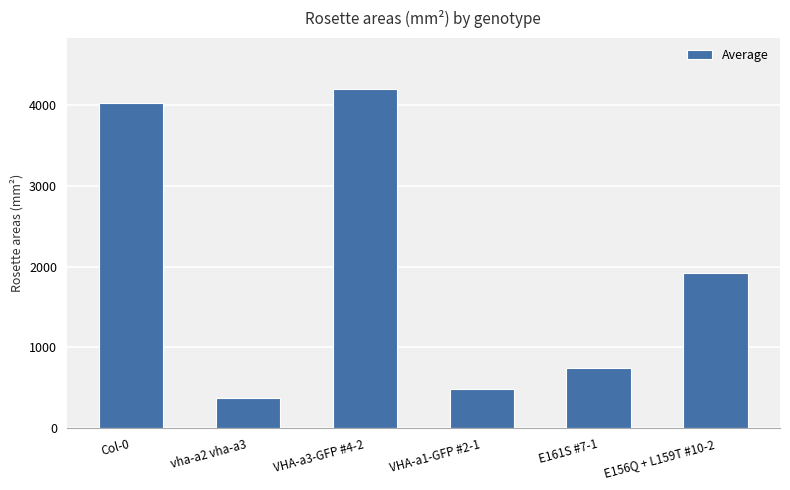

How many values are below 1916?

3